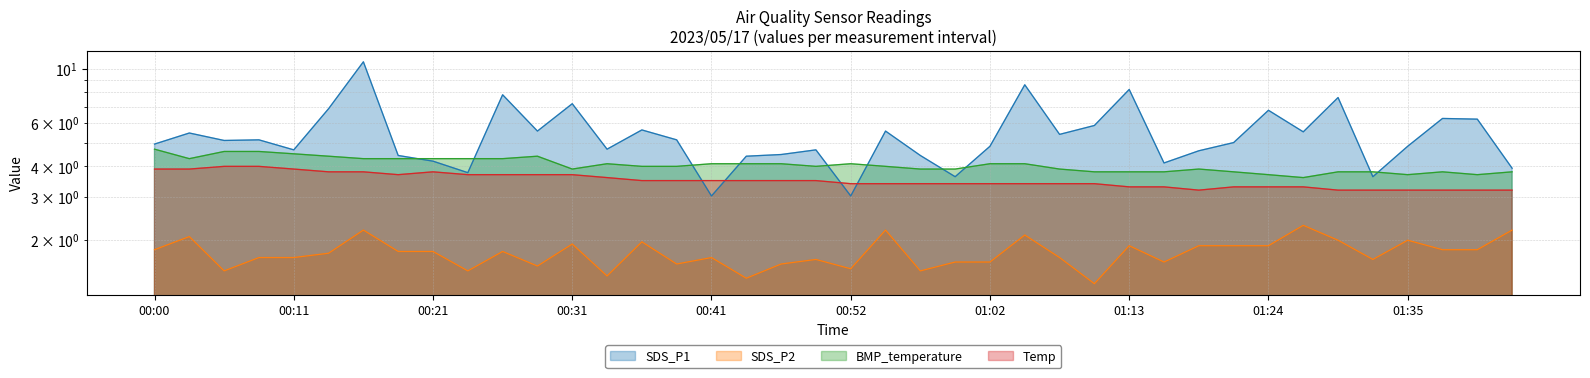

Is the value of BMP_temperature at 01:13 greater than the value of Temp at 00:13?

No